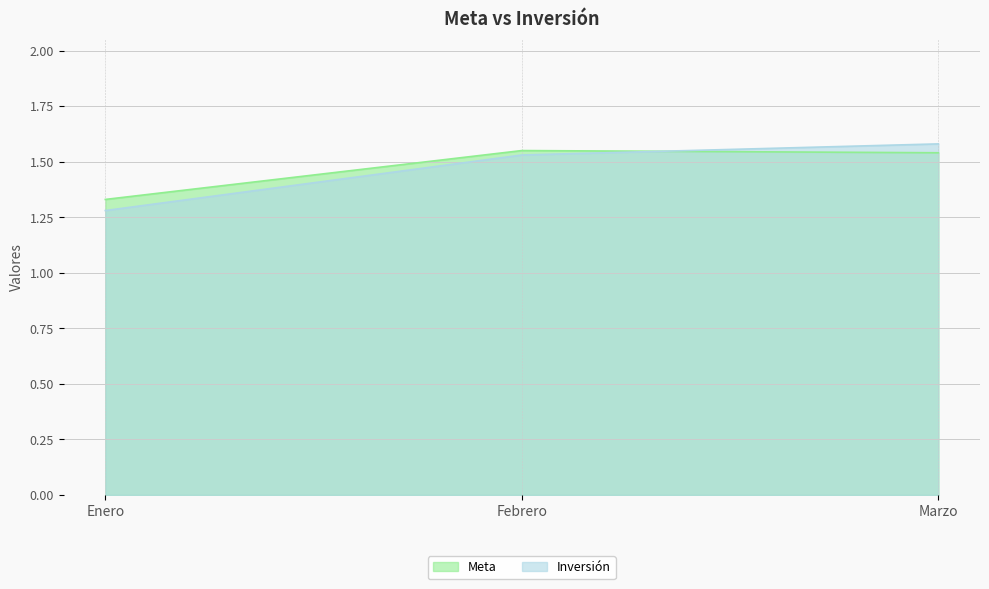

The value of Inversión at Marzo is 1.6. True or false?

True